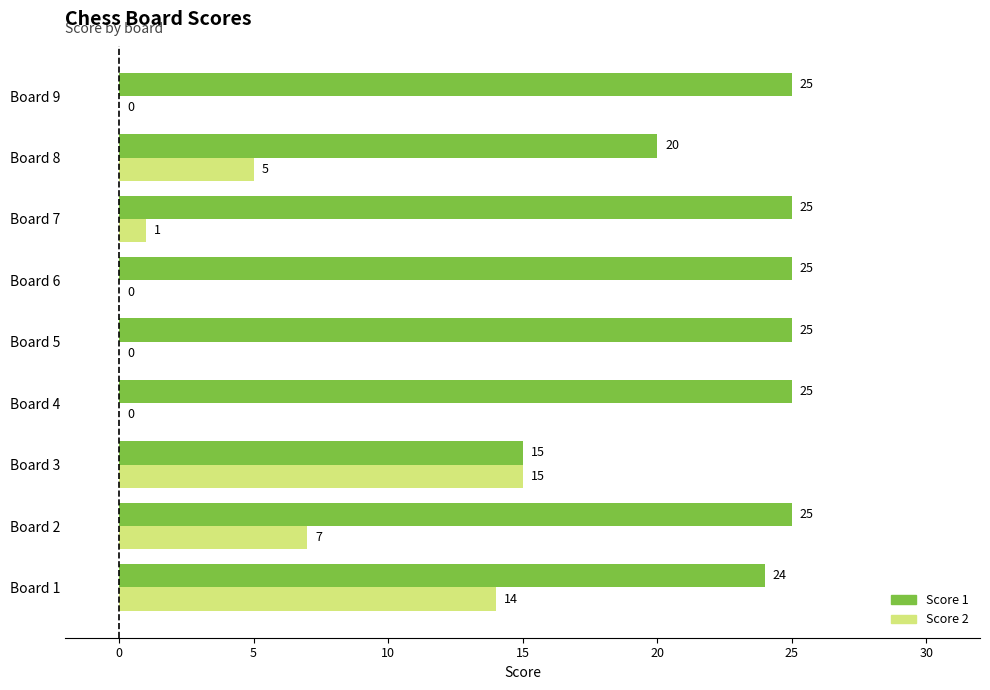

At which label is Score 2 closest to 7?

Board 2